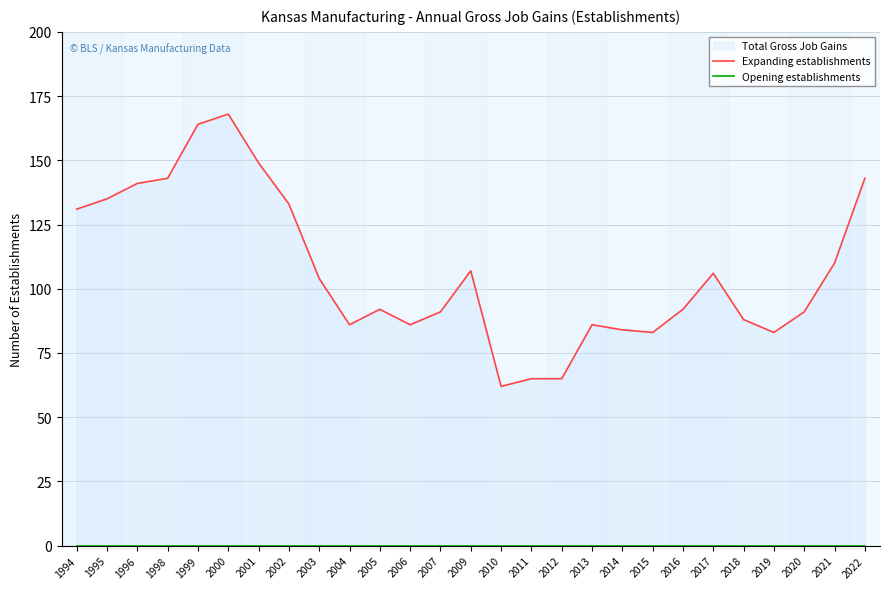

True or false: Opening establishments and Expanding establishments cross at least once.

False